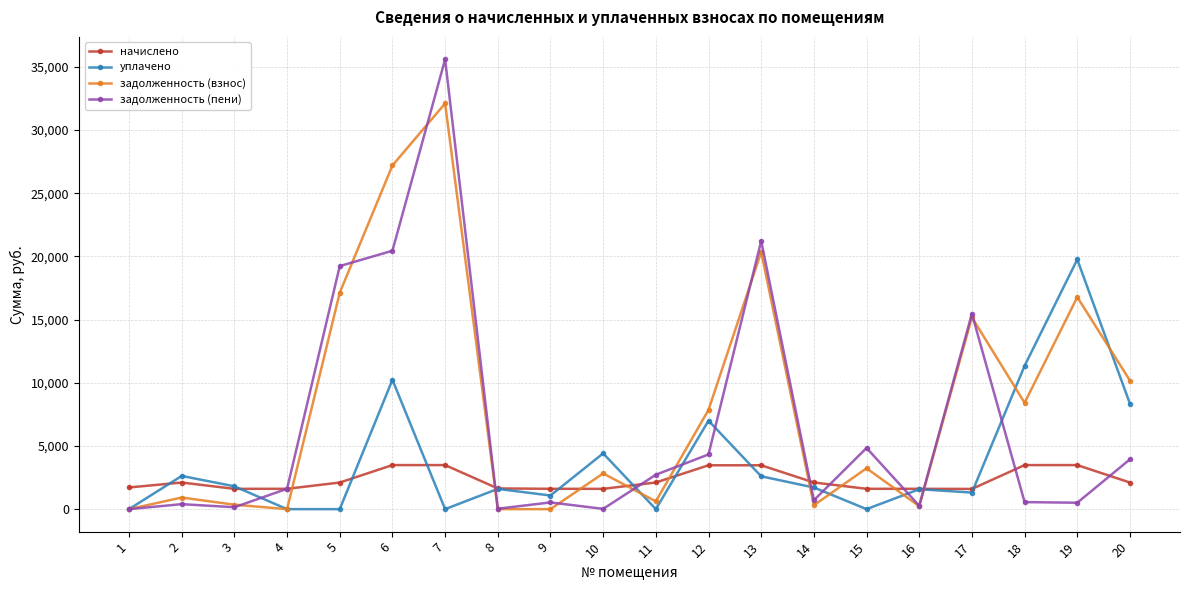

What are all the series names shown in the legend?

начислено, уплачено, задолженность (взнос), задолженность (пени)